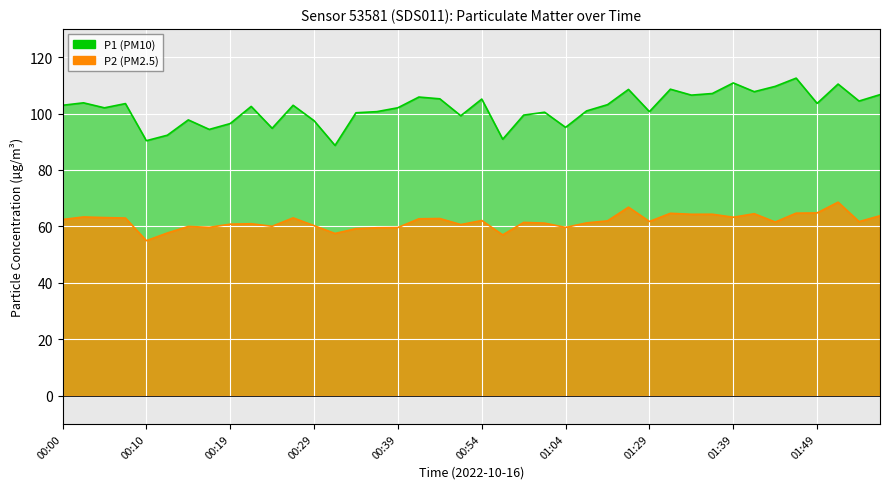

List the series in order of their peak value, lowest first.

P2, P1